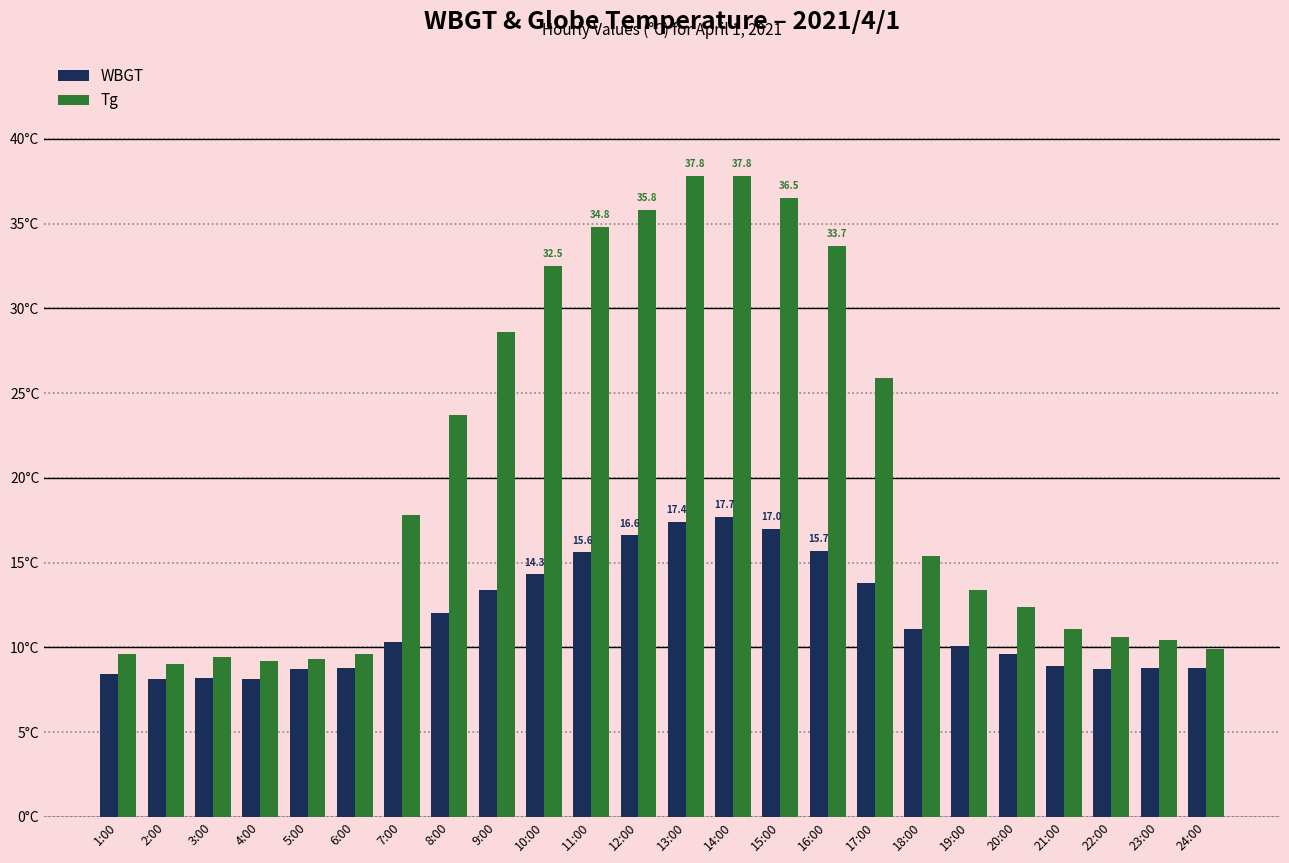

At which label does Tg reach its peak?

13:00